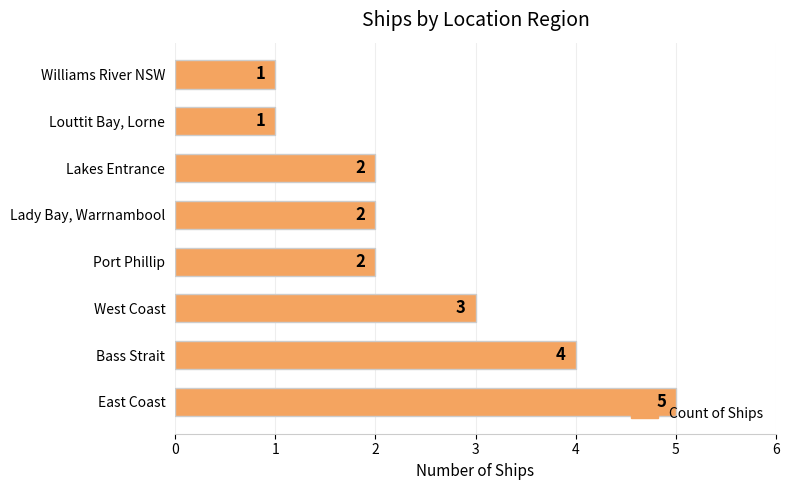

The value at Lady Bay, Warrnambool is 1. True or false?

False